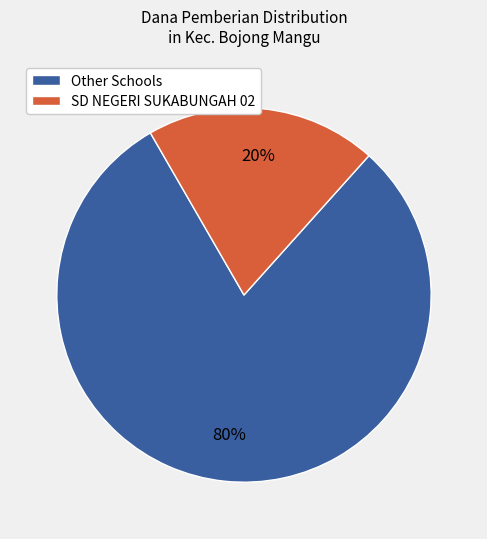

Which slice is the smallest?

SD NEGERI SUKABUNGAH 02